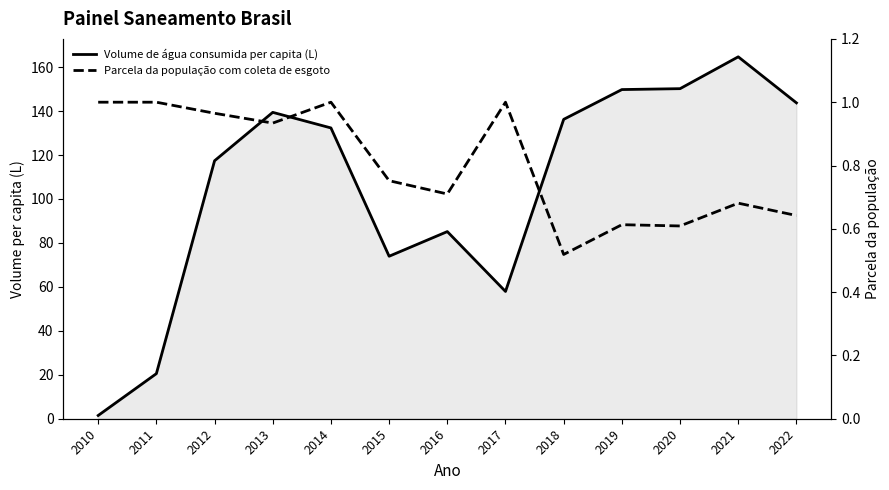

How many lines are shown in the chart?

2